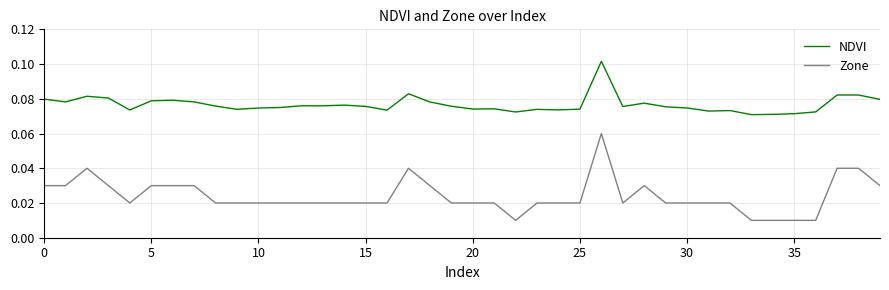

Which series has the largest range (max minus min)?

Zone